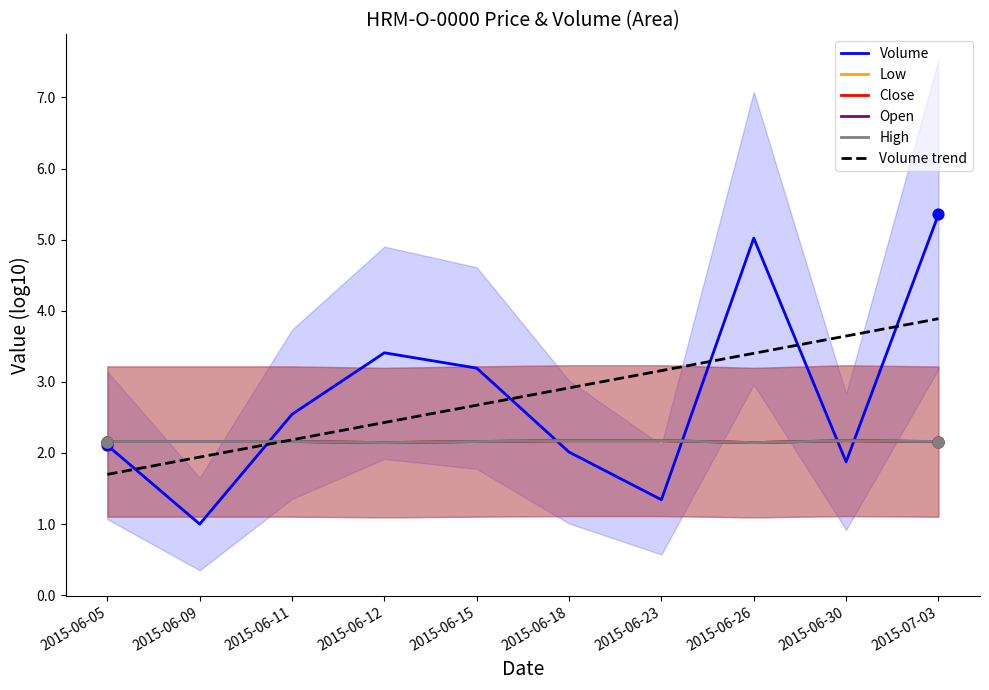

Which series reaches the minimum Y coordinate?

Volume